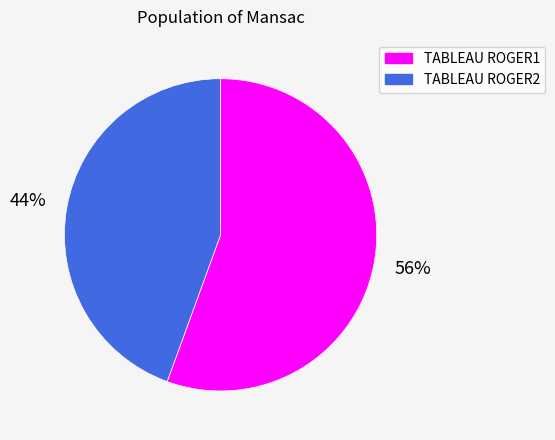

True or false: TABLEAU ROGER1 accounts for 56% of the total.

True